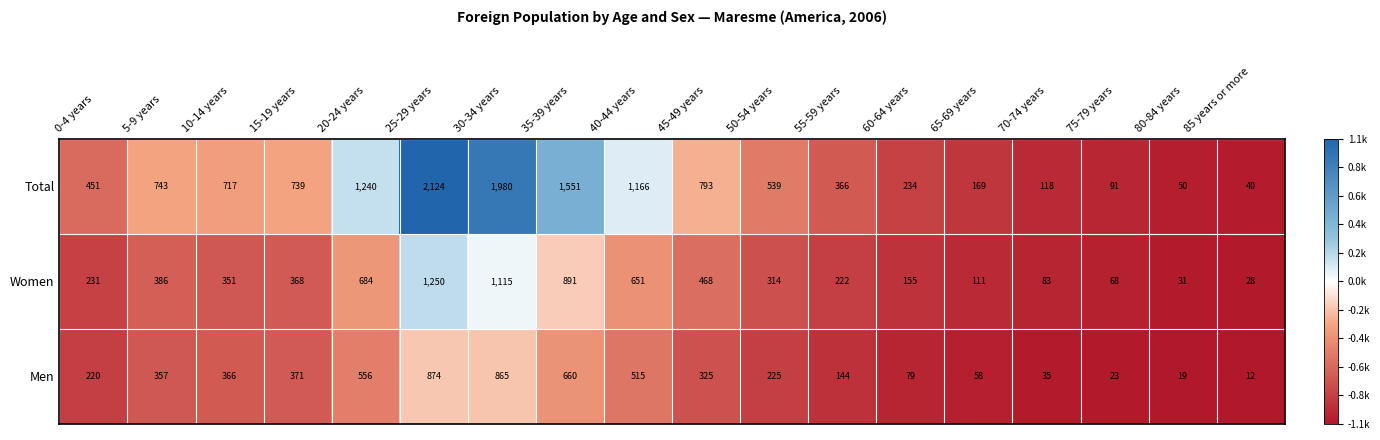

At which category is the sum across all series the highest?

25-29 years